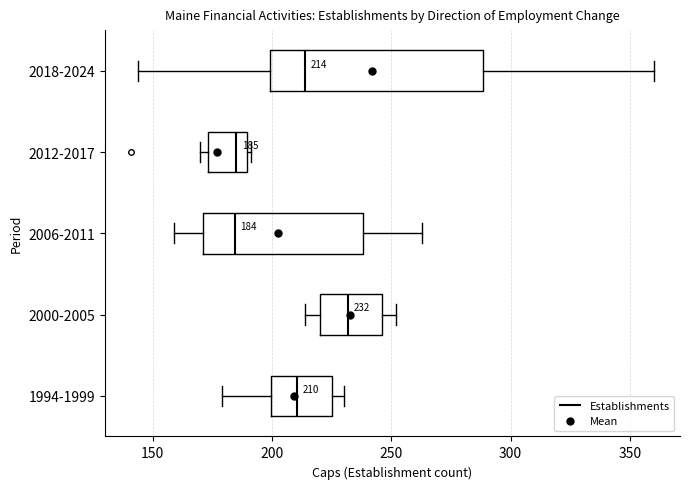

Which box has the furthest to the right median line?

2000-2005